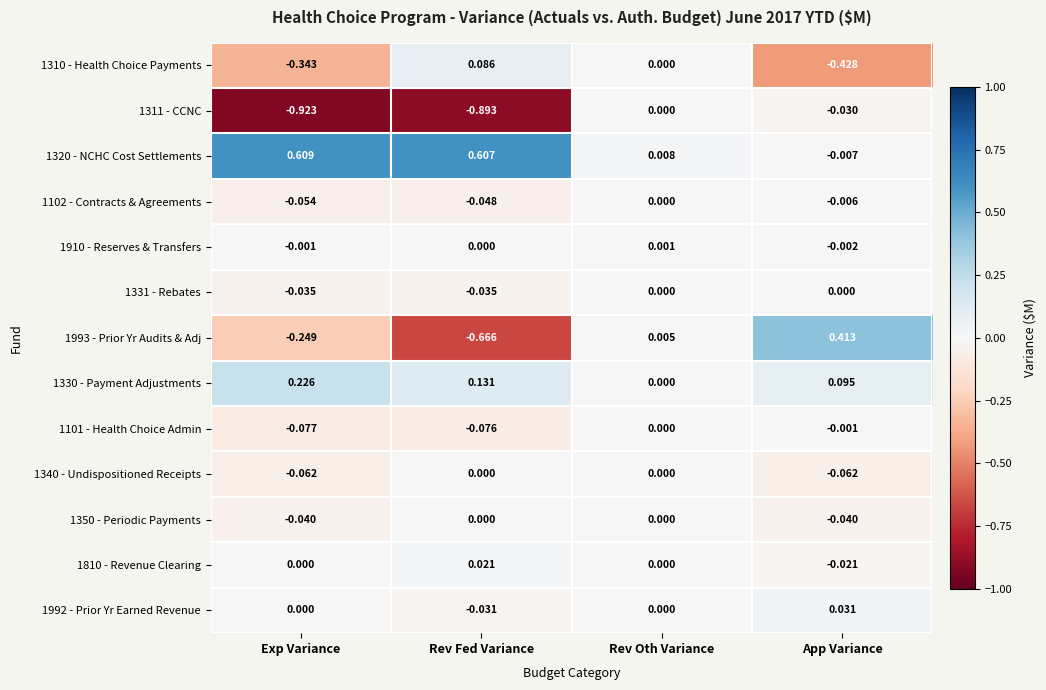

What is the difference between the highest and lowest values at Rev Fed Variance?

1.5